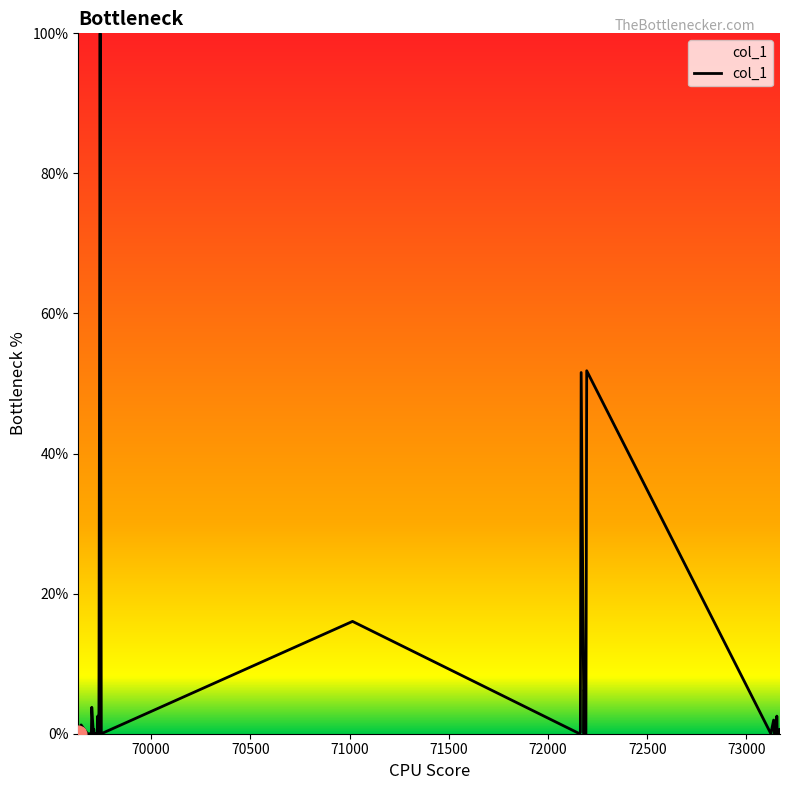

What is the greatest value displayed?

100.0